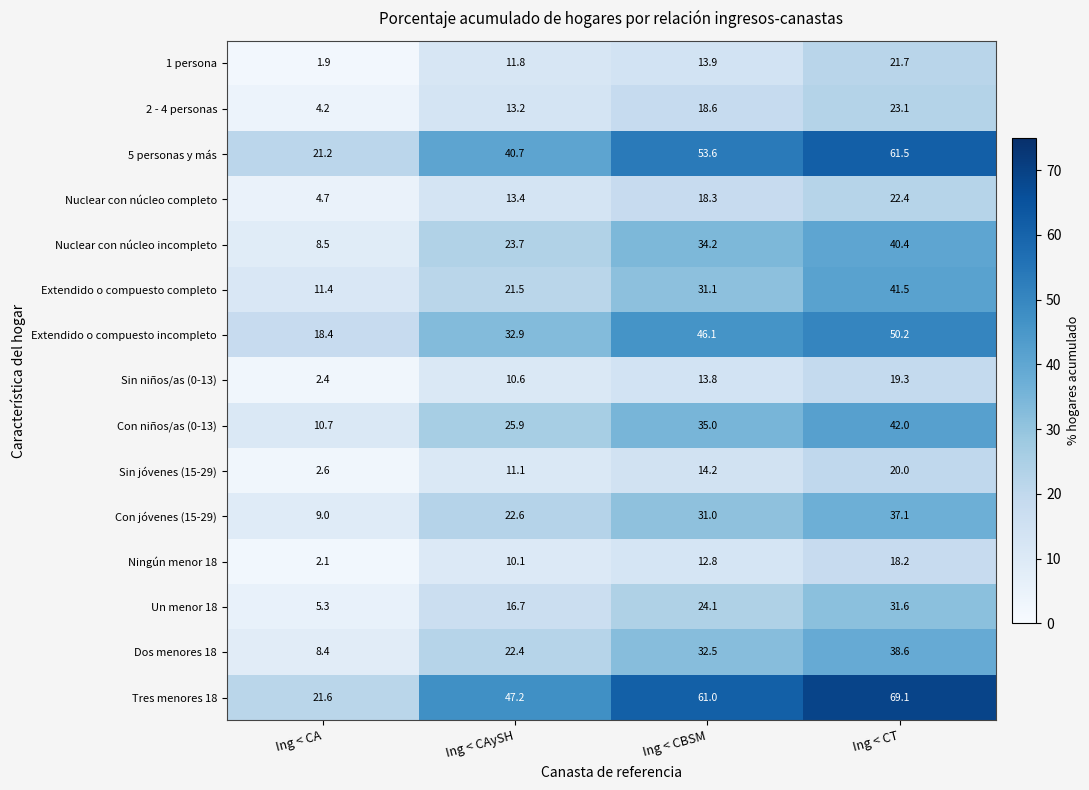

True or false: Un menor 18 has a value of 24.1 at Ing < CBSM.

True